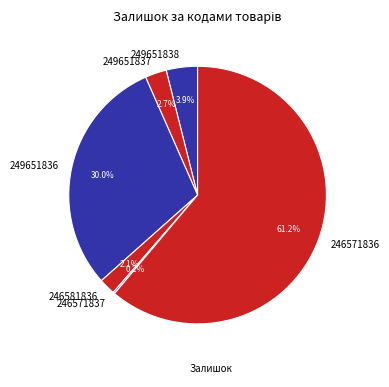

Combined, do 246571836 and 249651837 account for over 50%?

Yes